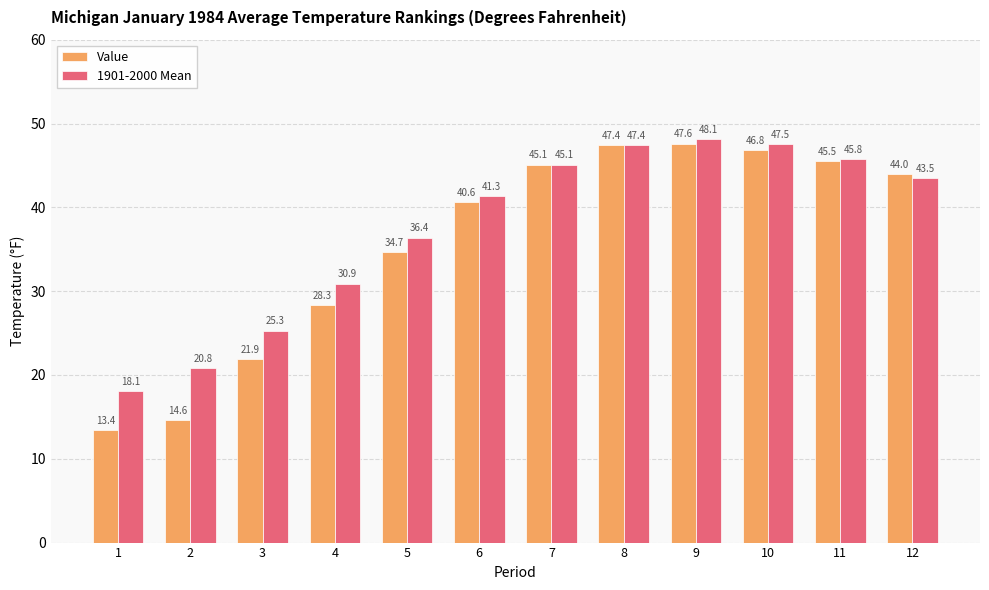

How many categories are shown in the chart?

12